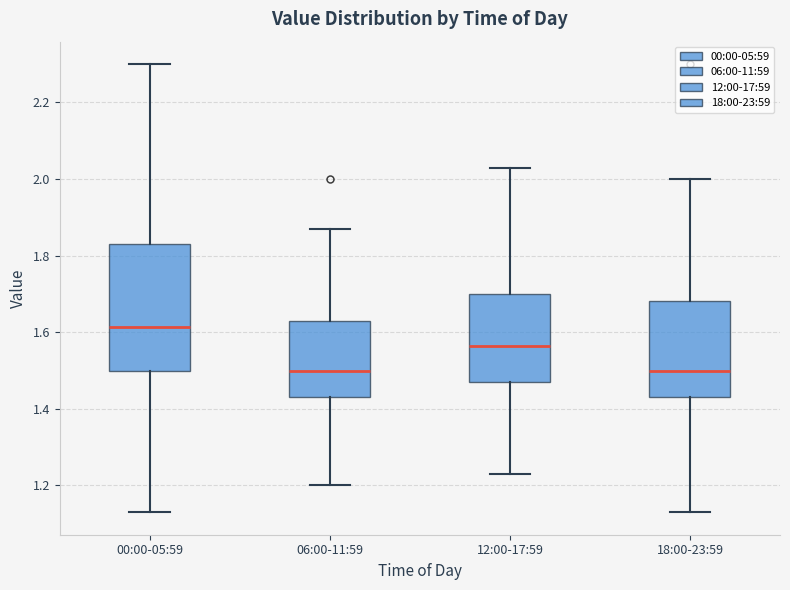

Reading left to right, transcribe this box plot: for each box, give where its median line is, the range the box spans, and where its two whiskers end, as read against the y-axis. The values are not printed on the chart, so give them approximately, as read against the axis.

00:00-05:59: median 1.62, box 1.50 to 1.84, whiskers 1.14 to 2.30
06:00-11:59: median 1.50, box 1.44 to 1.64, whiskers 1.20 to 1.88
12:00-17:59: median 1.56, box 1.48 to 1.70, whiskers 1.24 to 2.04
18:00-23:59: median 1.50, box 1.44 to 1.68, whiskers 1.14 to 2.00